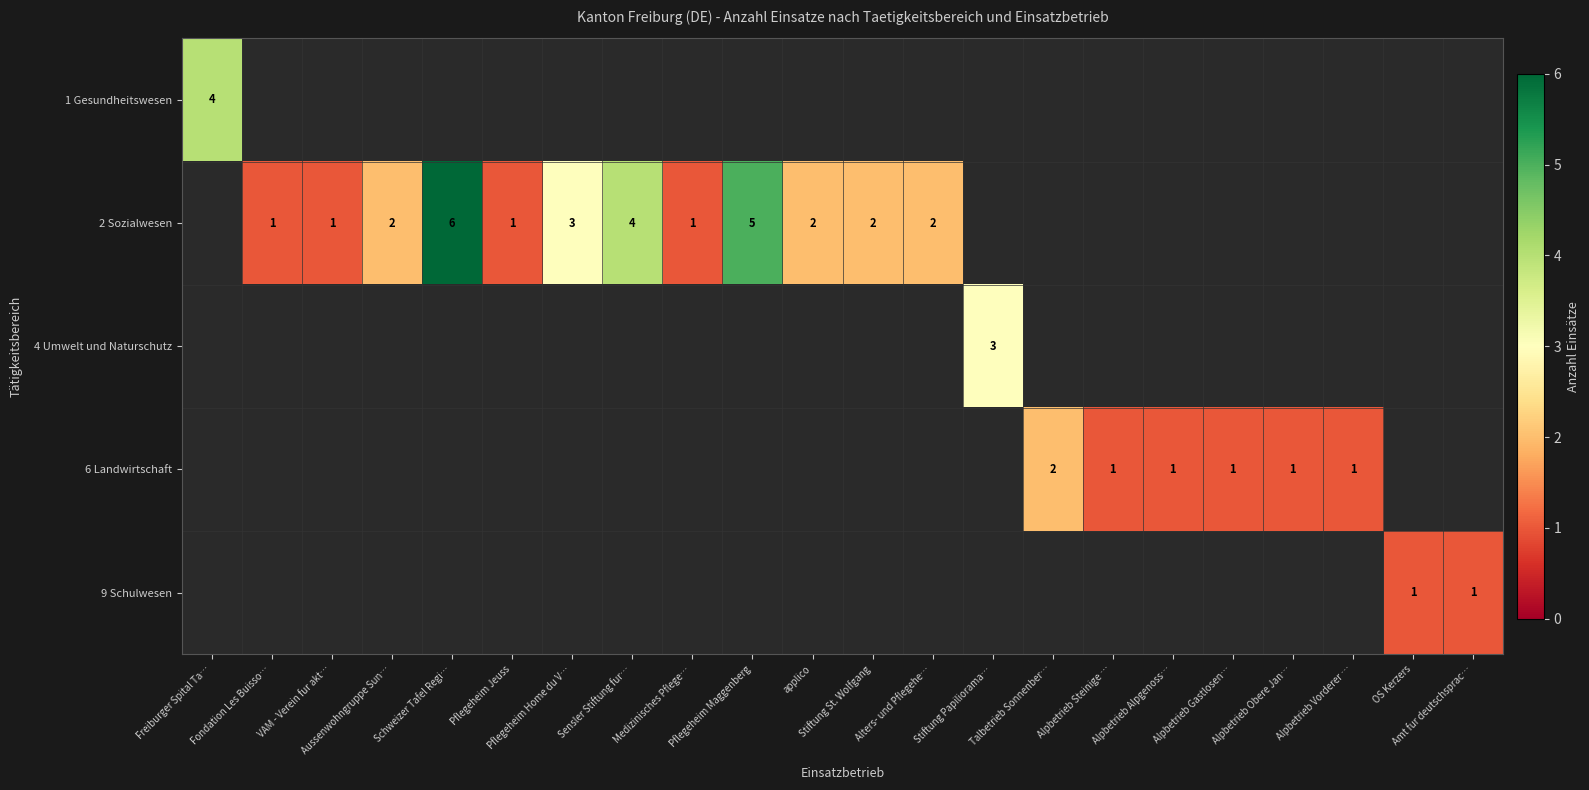

Is the value of 2 Sozialwesen at Talbetrieb Sonnenber… greater than the value of 1 Gesundheitswesen at Alpbetrieb Vorderer …?

No